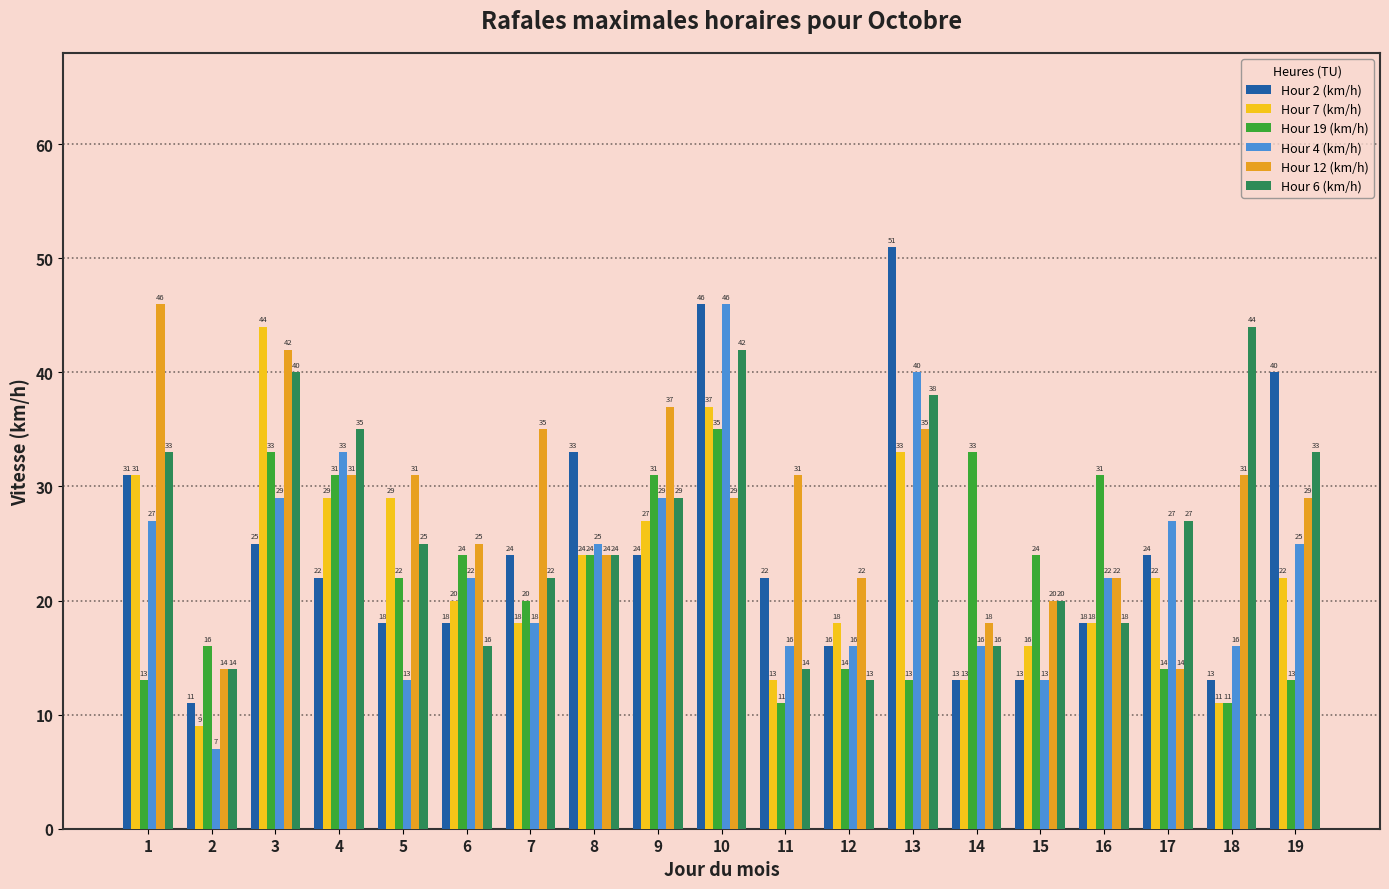

What is the total value across all series at 3?

213